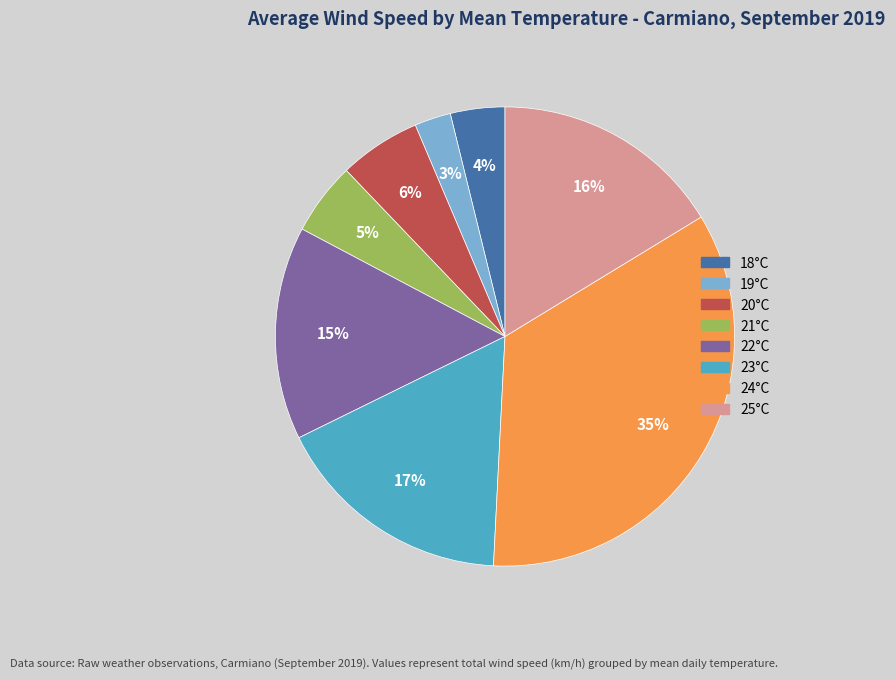

To the nearest percent, what is the difference between the largest and smallest slice percentages?

32%